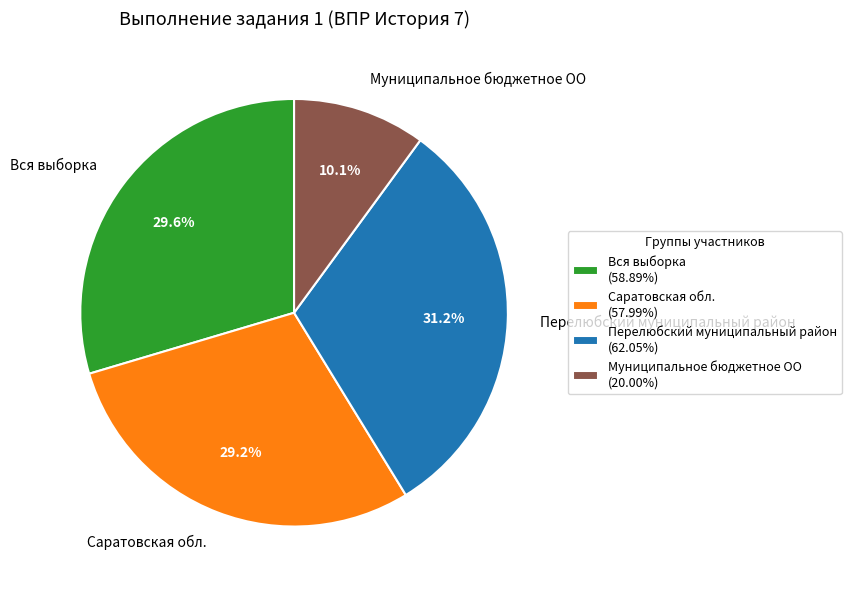

To the nearest percent, what is the combined percentage of Муниципальное бюджетное ОО and Саратовская обл.?

39%